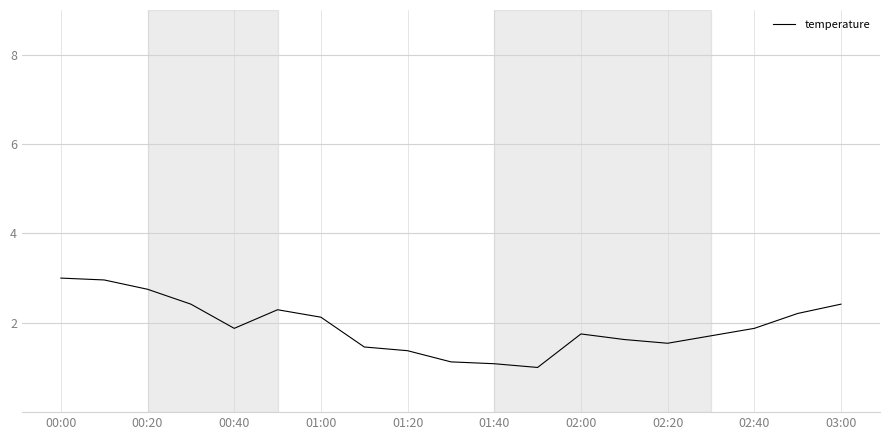

What is the difference between the maximum and minimum values?

2.0